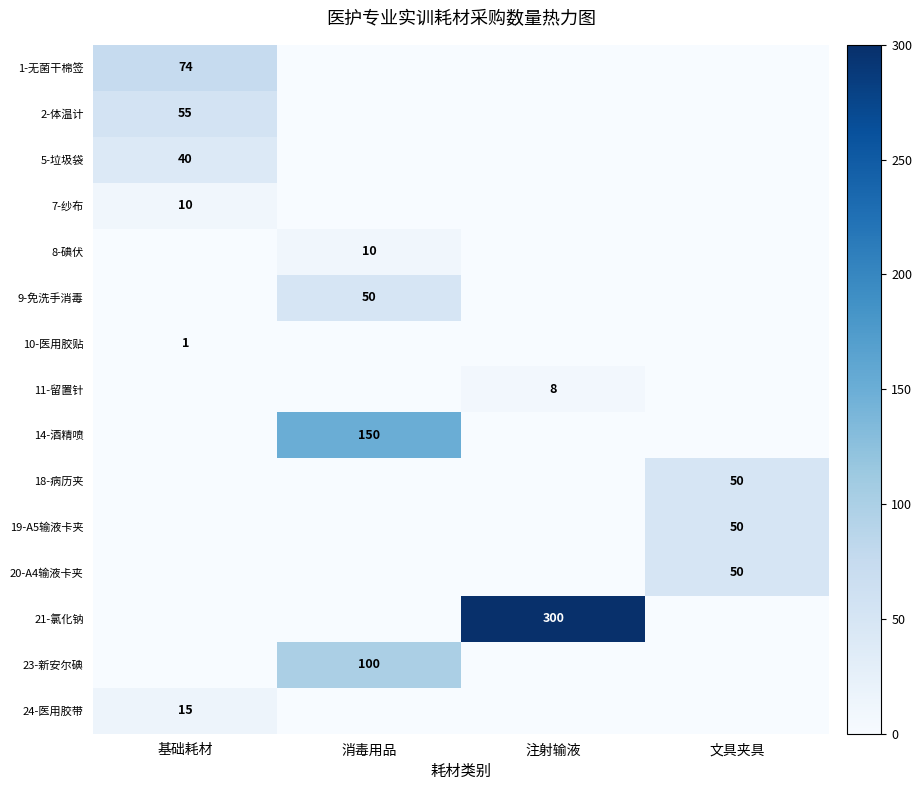

The value of 20-A4输液卡夹 at 文具夹具 is 50. True or false?

True